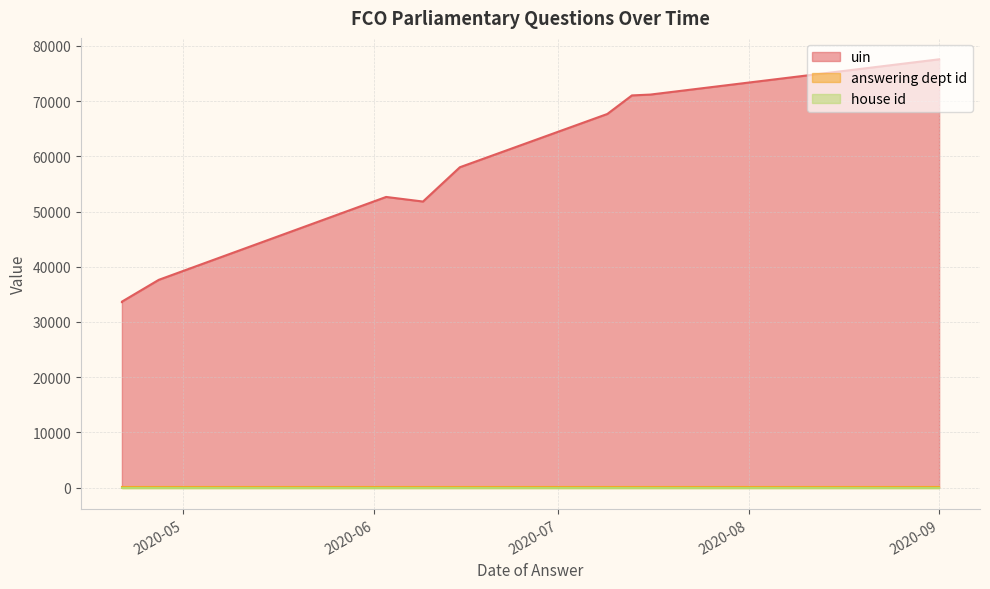

True or false: uin has more than 0 points higher than both neighbors.

True